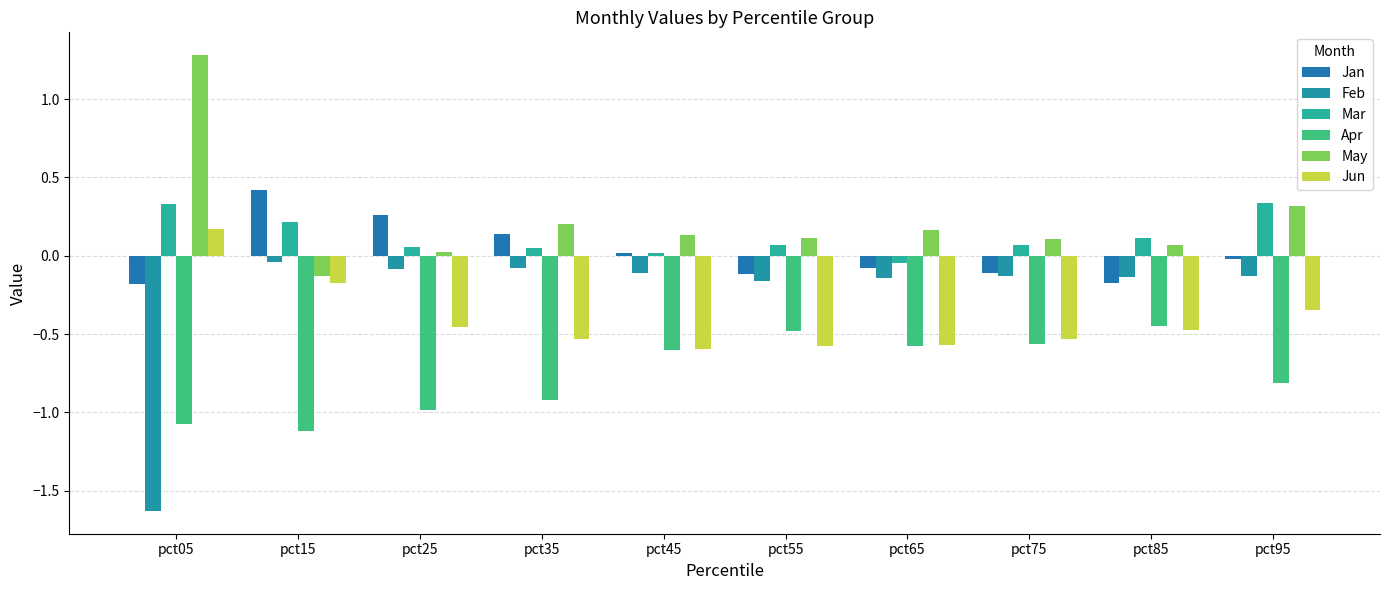

Are the bars grouped side by side (vs. stacked)?

Yes